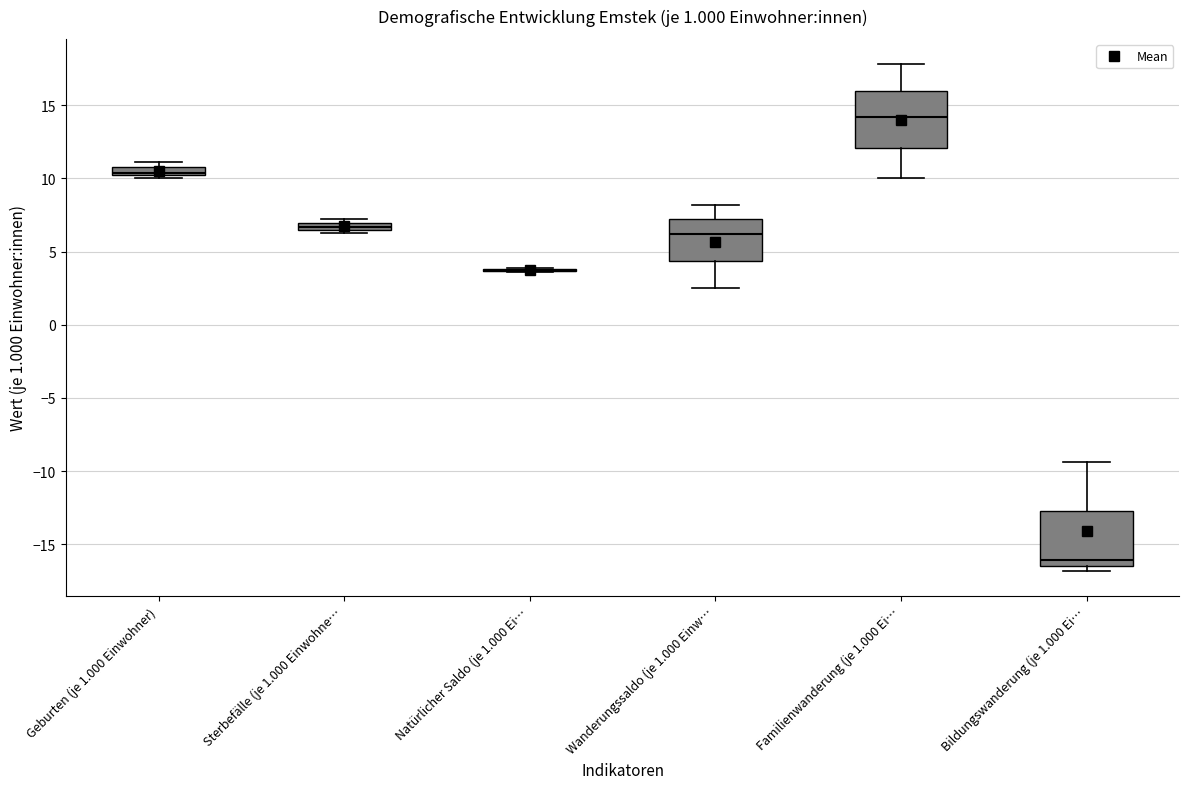

Where is the upper edge of the box for Sterbefälle (je 1.000 Einwohne… on the y-axis? The values are not printed on the chart, so give them approximately, as read against the axis.

7.0